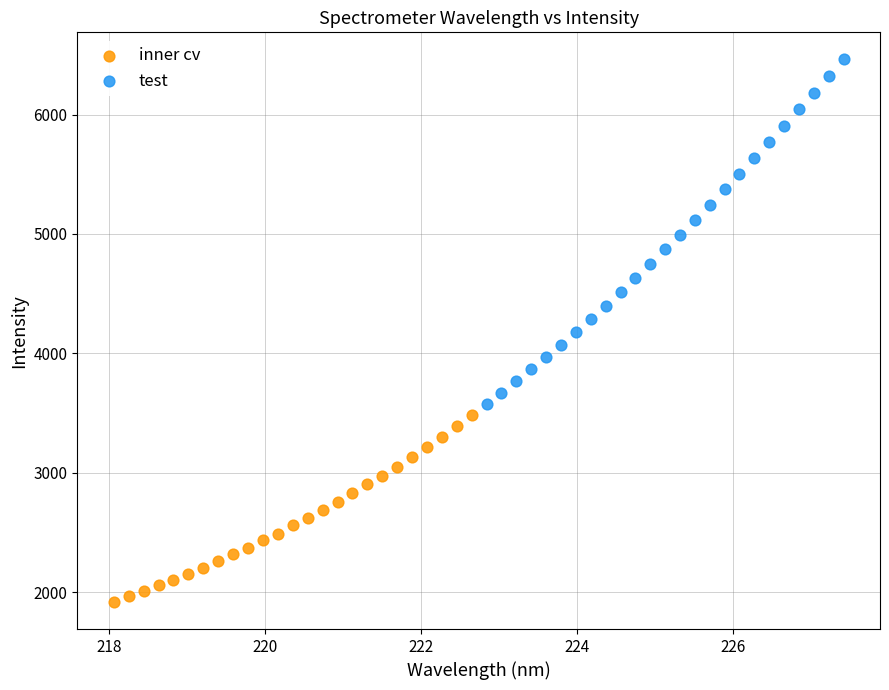

Which series has the widest spread of Y values?

test